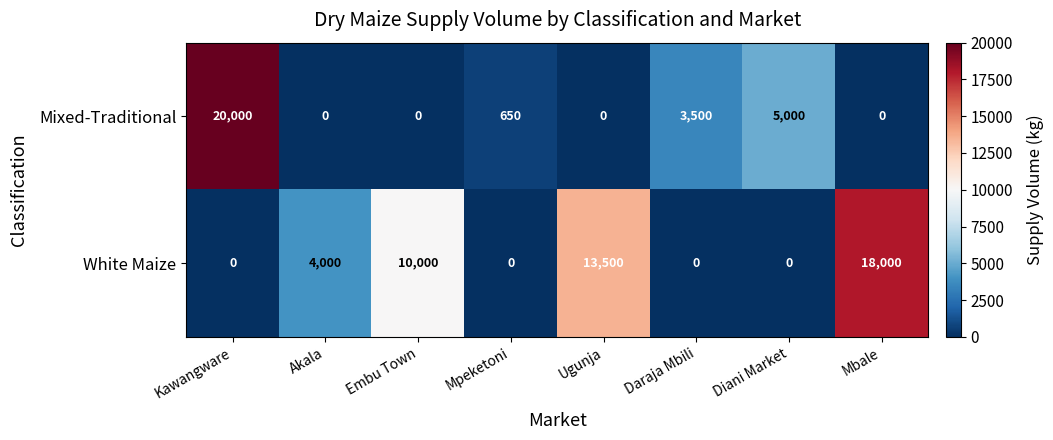

Count the number of categories in the chart.

8